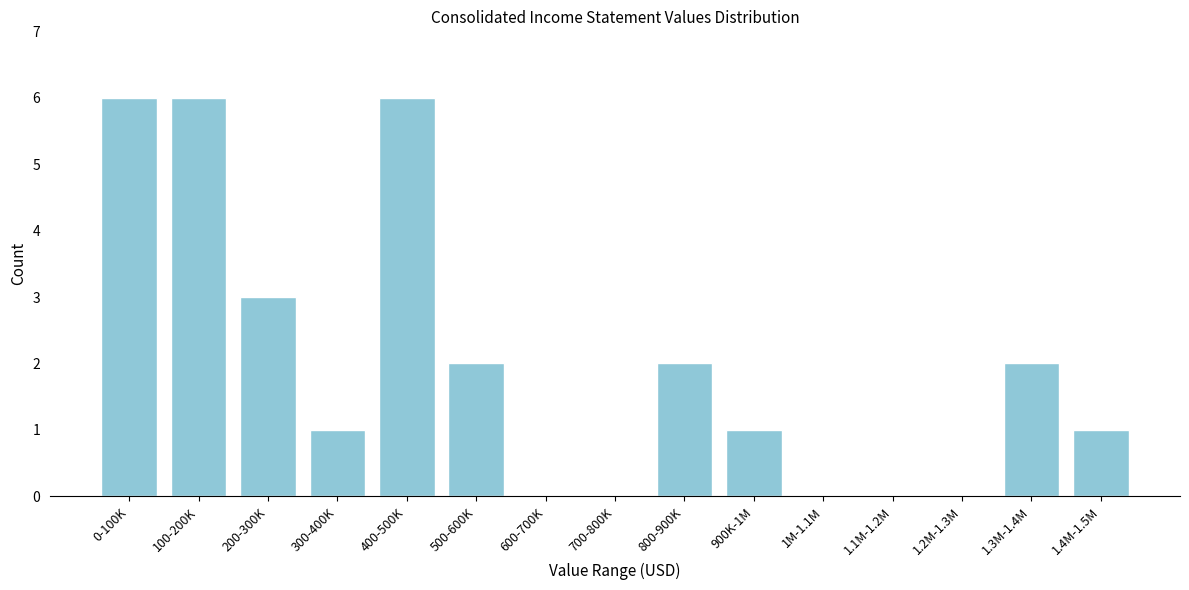

Reading right to left, list all the values displayed in this chart.

1.4M-1.5M=1	1.3M-1.4M=2	1.2M-1.3M=0	1.1M-1.2M=0	1M-1.1M=0	900K-1M=1	800-900K=2	700-800K=0	600-700K=0	500-600K=2	400-500K=6	300-400K=1	200-300K=3	100-200K=6	0-100K=6